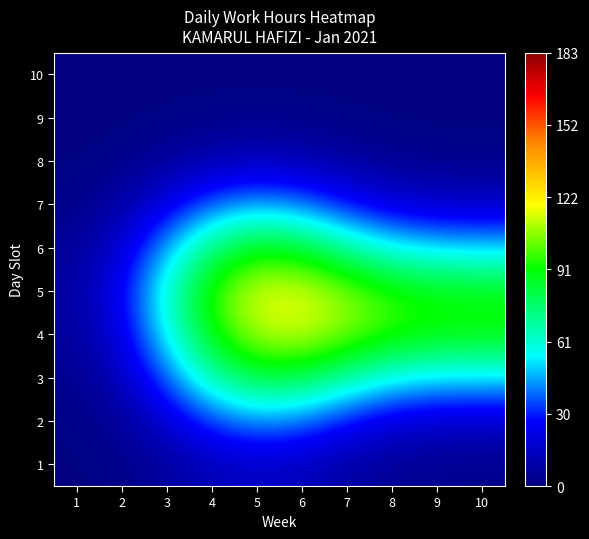

Rank the series by their maximum value, from lowest to highest.

10, 9, 8, 1, 2, 7, 3, 6, 4, 5